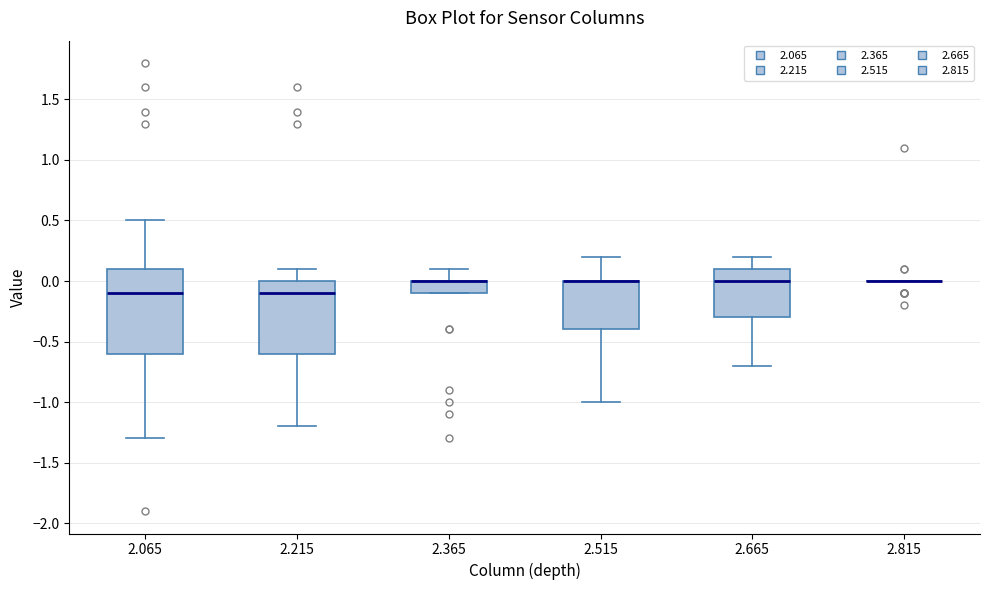

Which box is the tallest, from its lower edge to its upper edge?

2.065